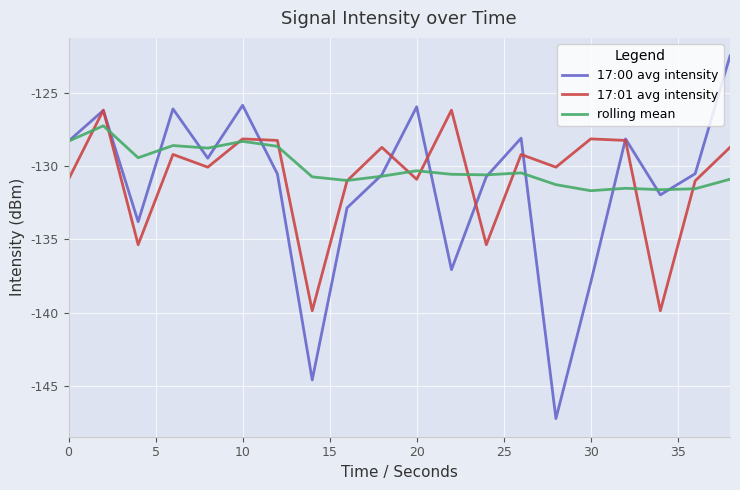

What is the smallest value displayed?

-147.2